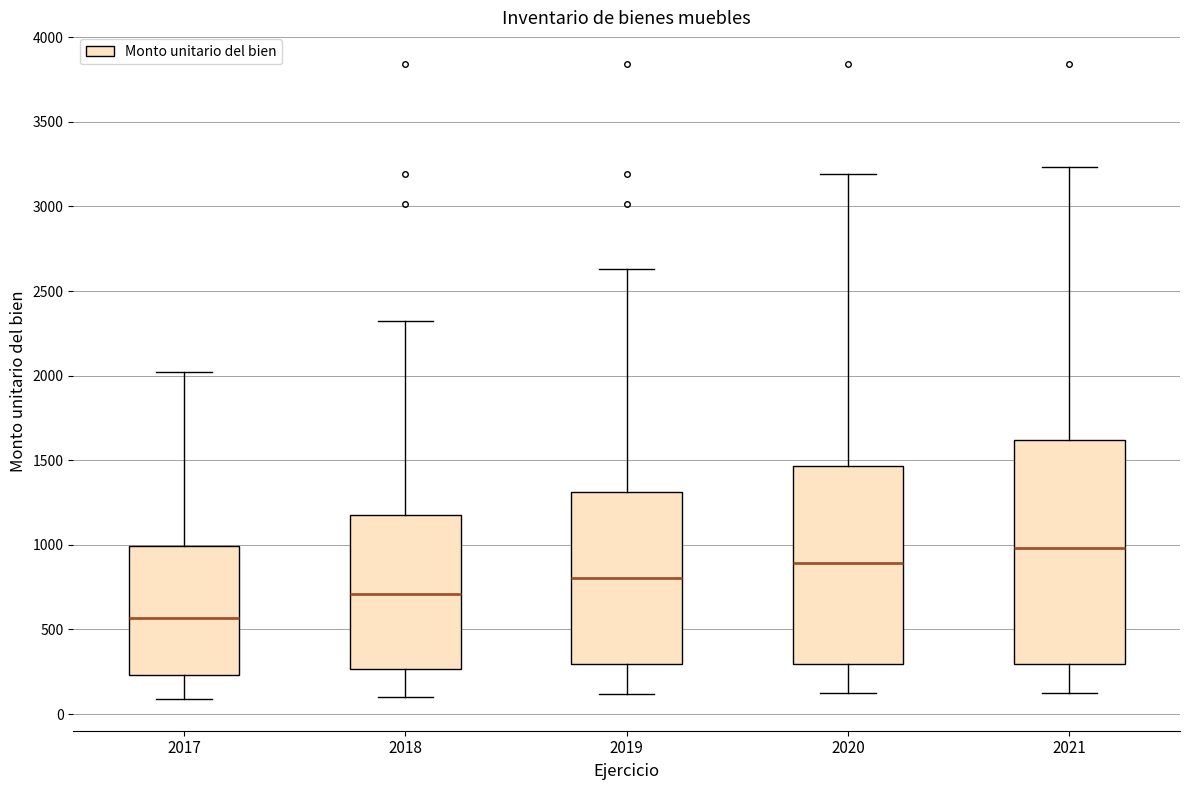

Where is the lower edge of the box at x = 2017 on the y-axis? The values are not printed on the chart, so give them approximately, as read against the axis.

250